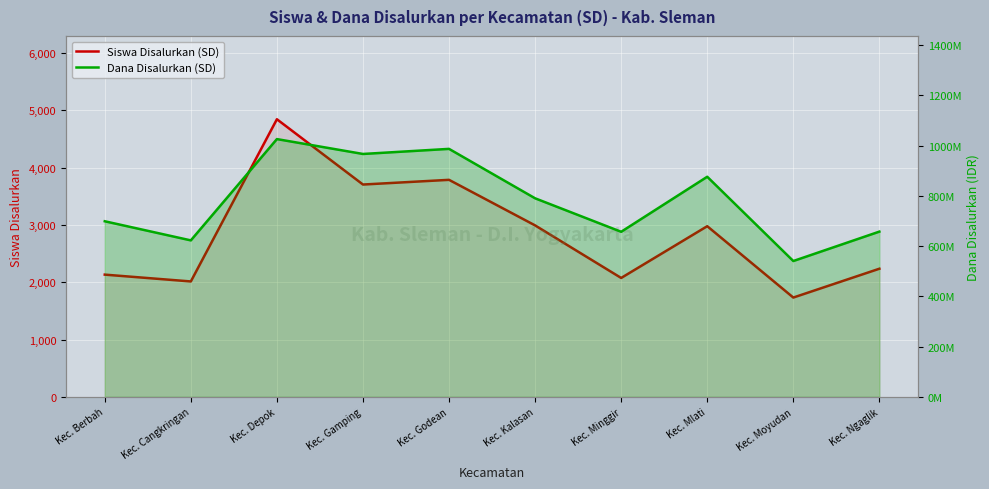

Reading left to right, extract all data points from this chart.

Siswa Disalurkan (SD): 2134	2015	4845	3706	3788	2993	2076	2979	1734	2237
Dana Disalurkan (SD): 698850000	622800000	1025775000	966600000	986850000	790200000	657000000	875925000	540675000	657675000